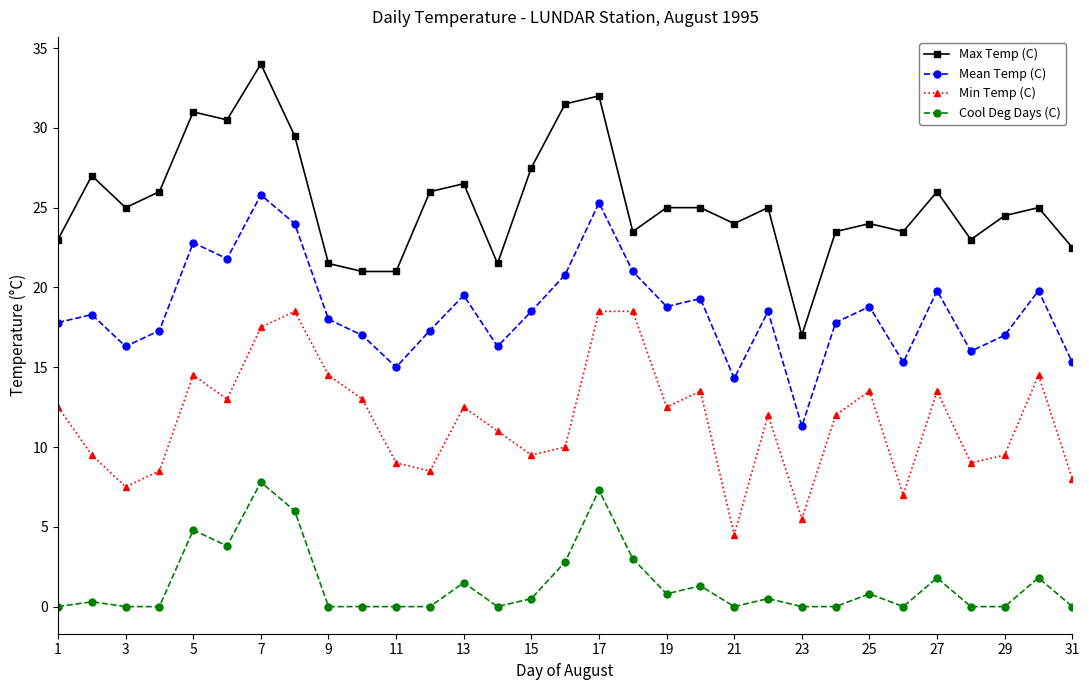

Which series has the largest total across all categories?

Max Temp (C)